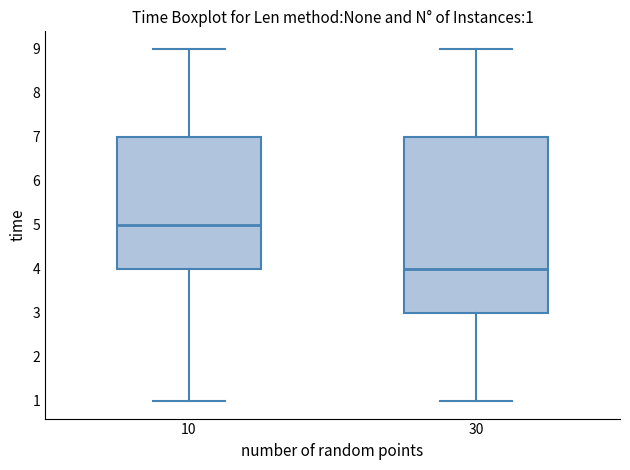

Comparing the boxes themselves (not the whiskers), which one is the tallest?

30